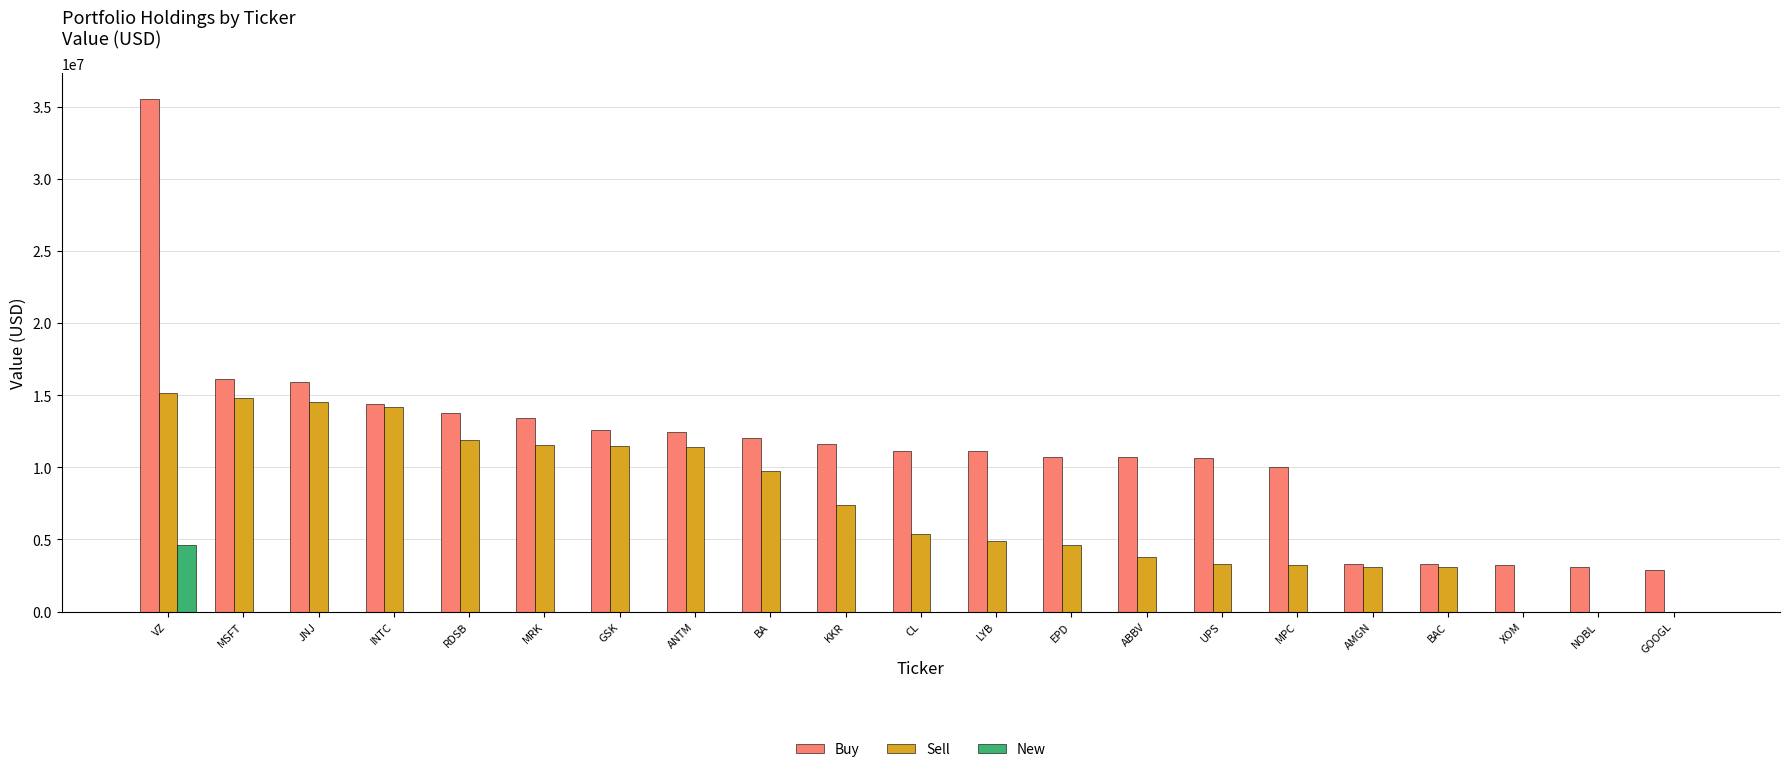

Which series changed the most between VZ and INTC?

Buy